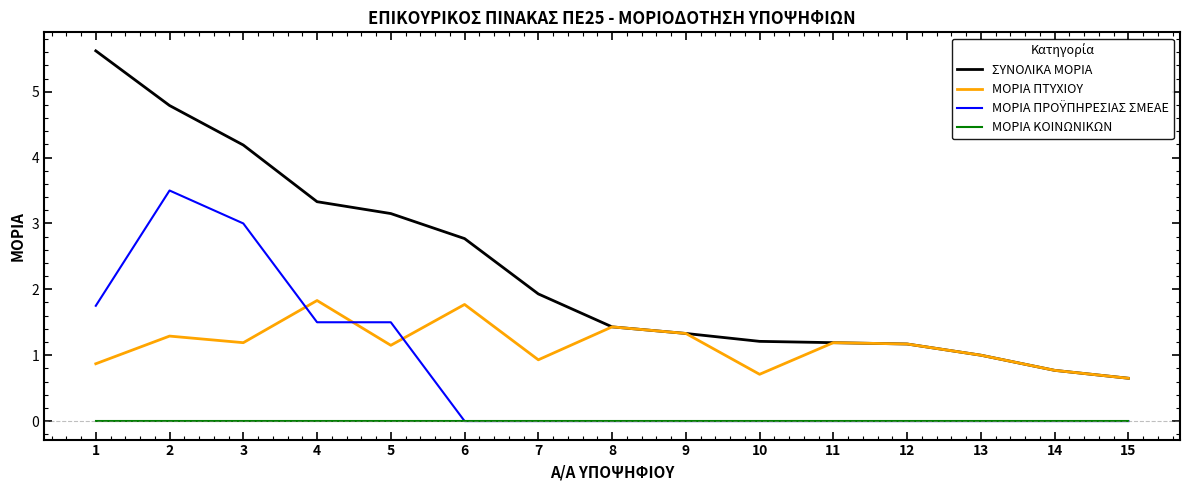

What is the maximum value shown in the chart?

5.6